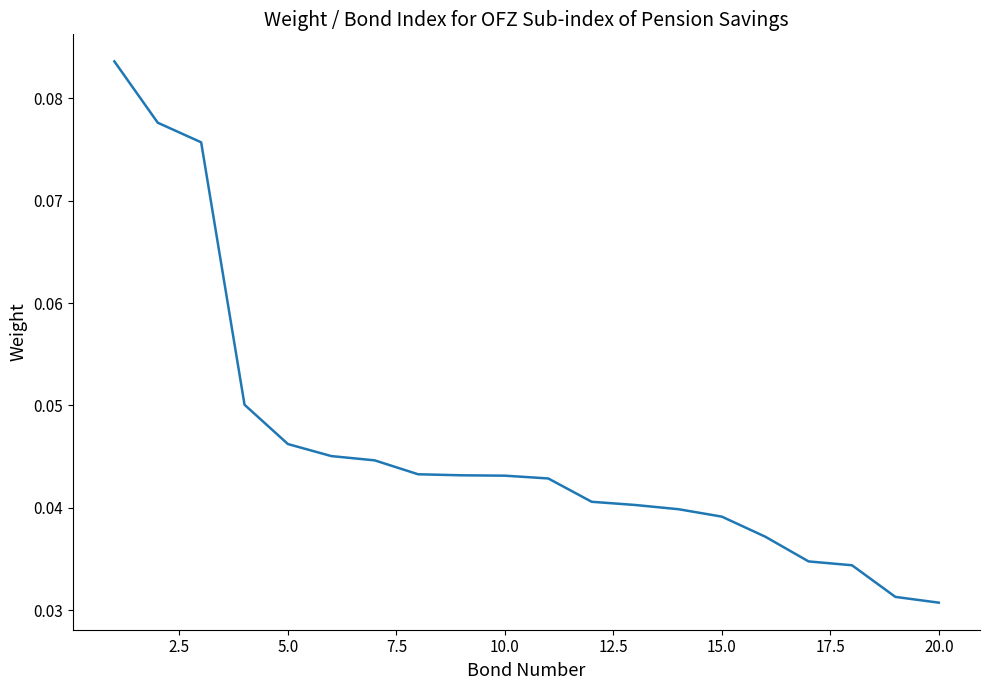

Is this an area chart (filled region under the line)?

No